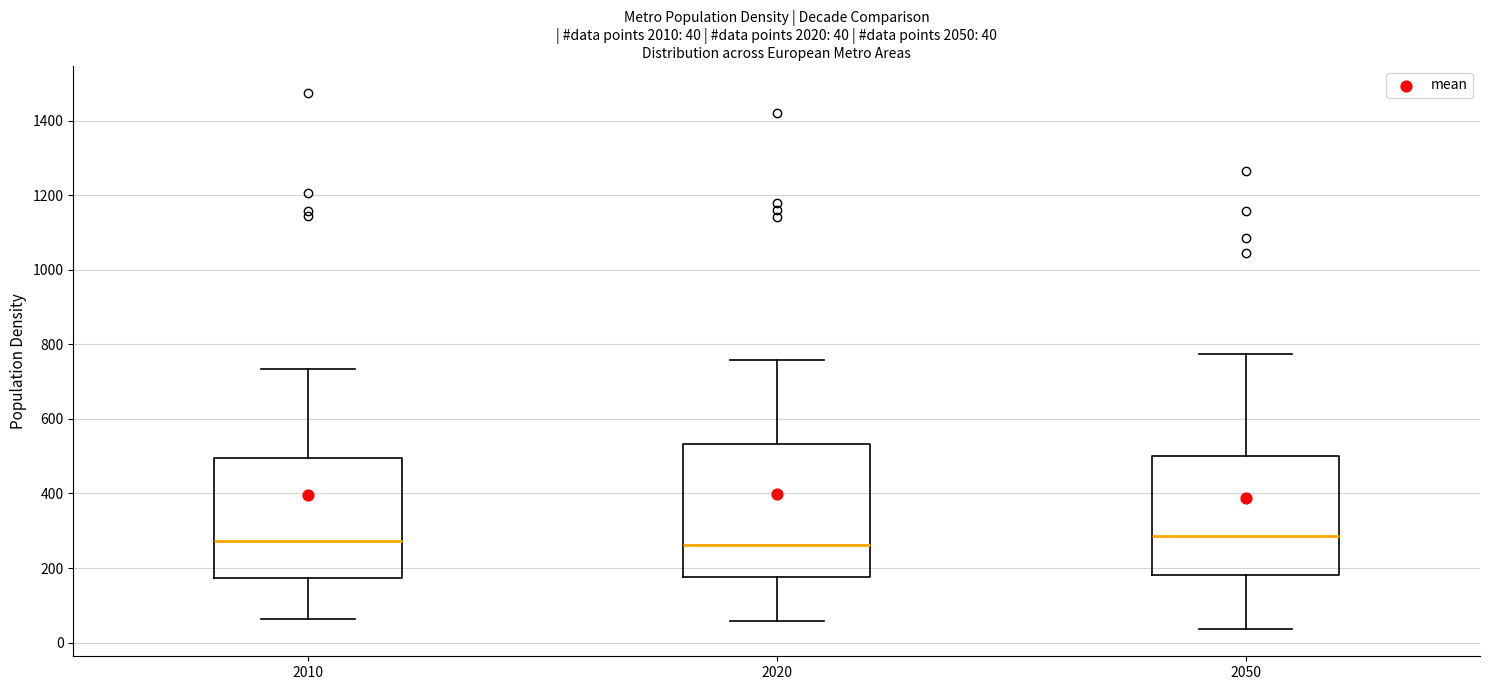

Which box is the tallest, from its lower edge to its upper edge?

2020